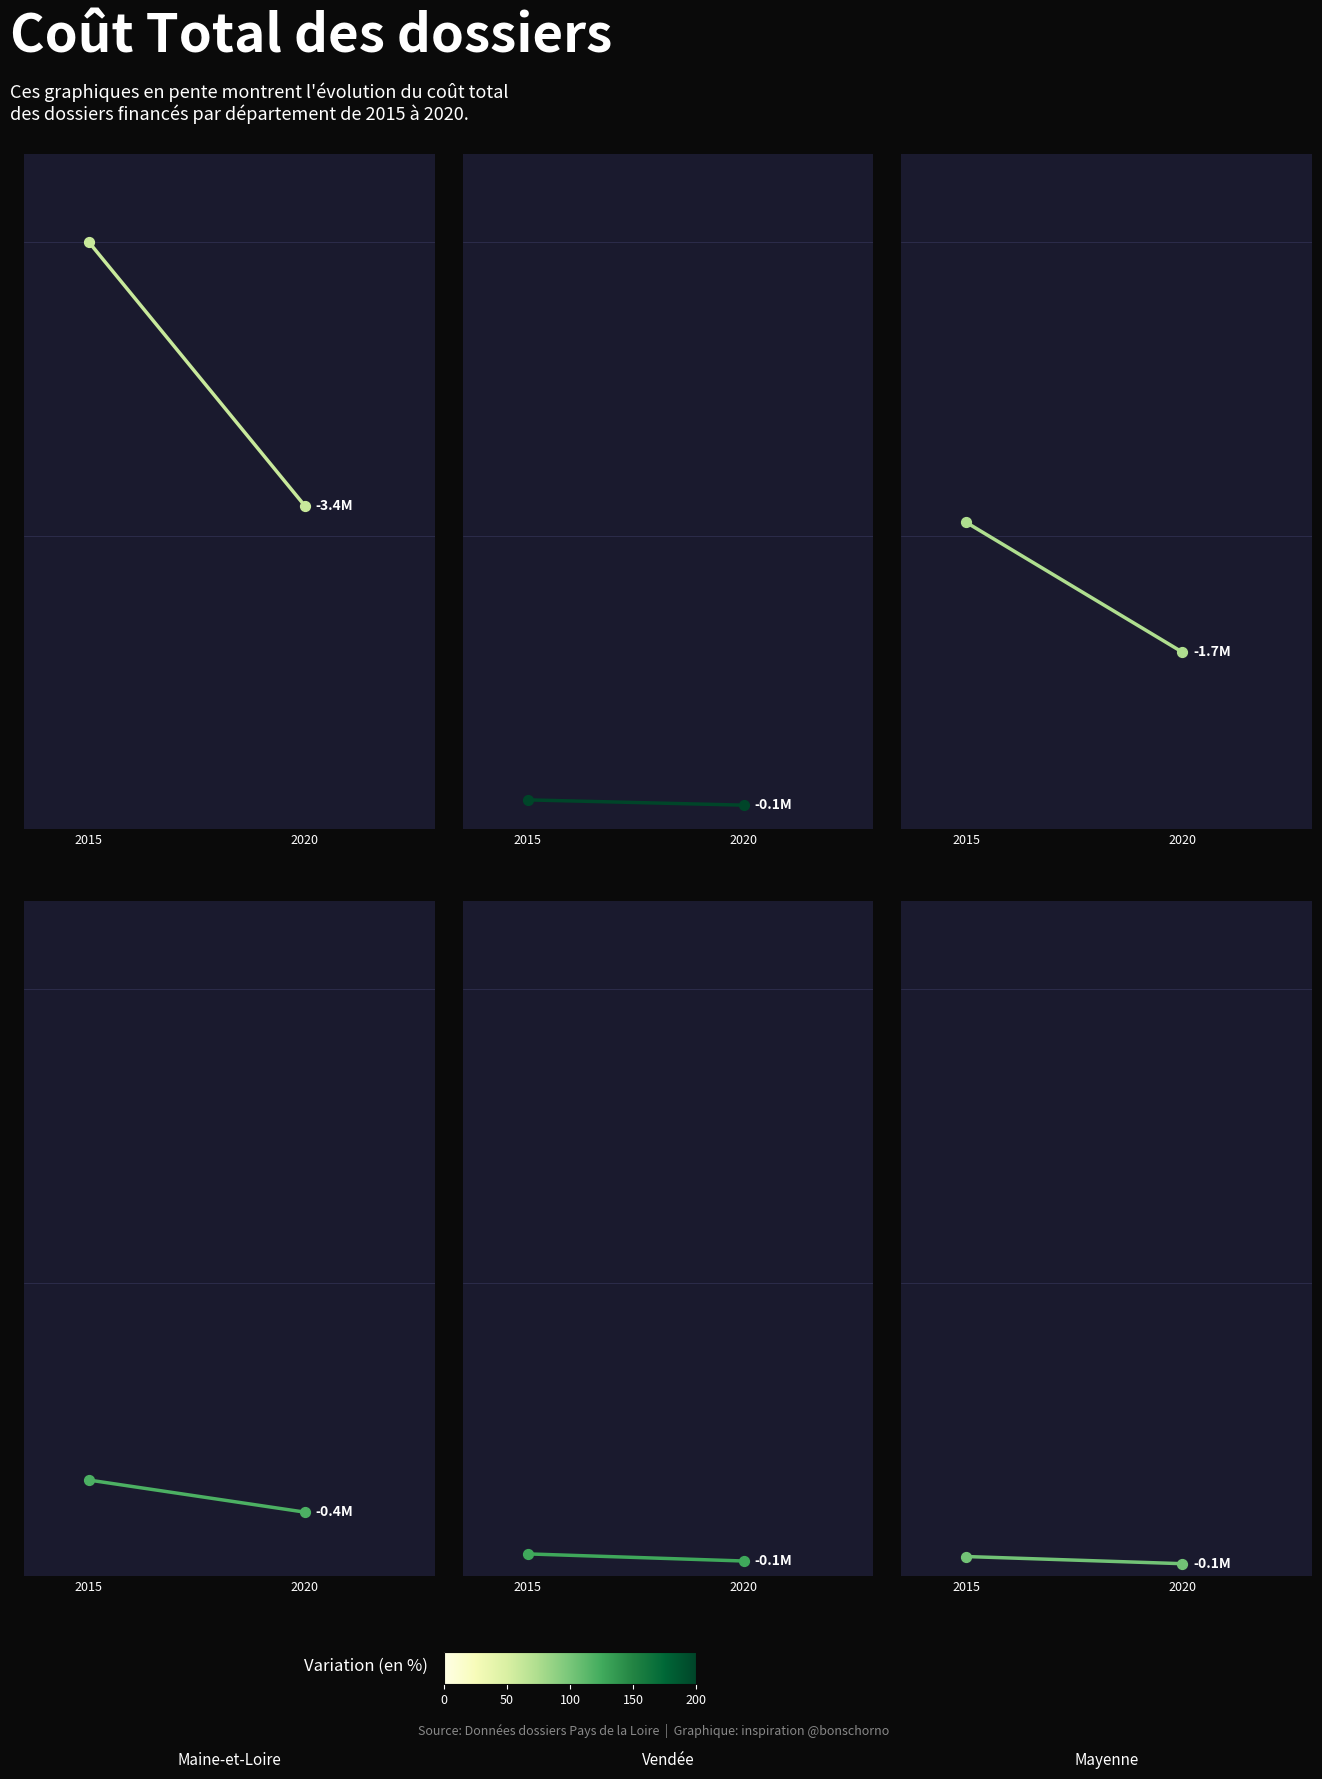

What is the total value across all series at 2015?

13786046.2